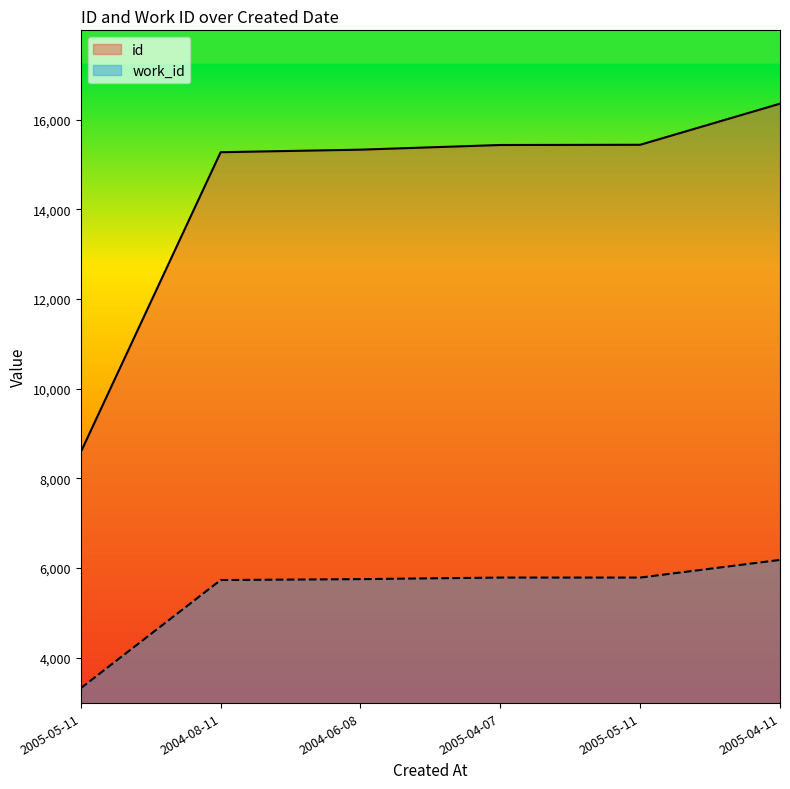

What is the label of the 5th point from the right?

2004-08-11